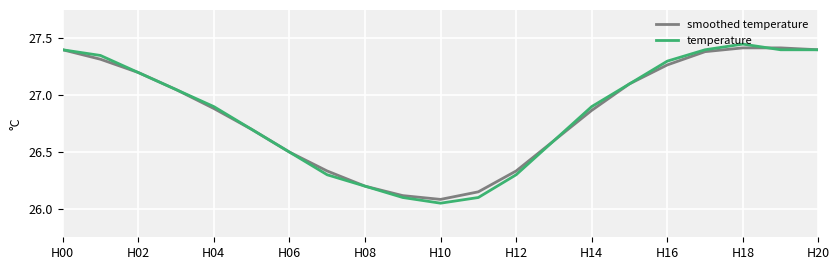

Which series has the widest spread of values?

temperature